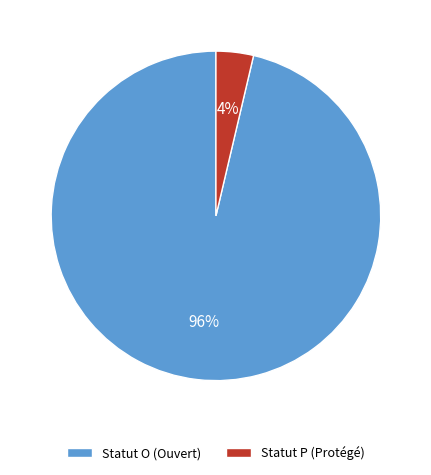

How many slices are in this pie chart?

2